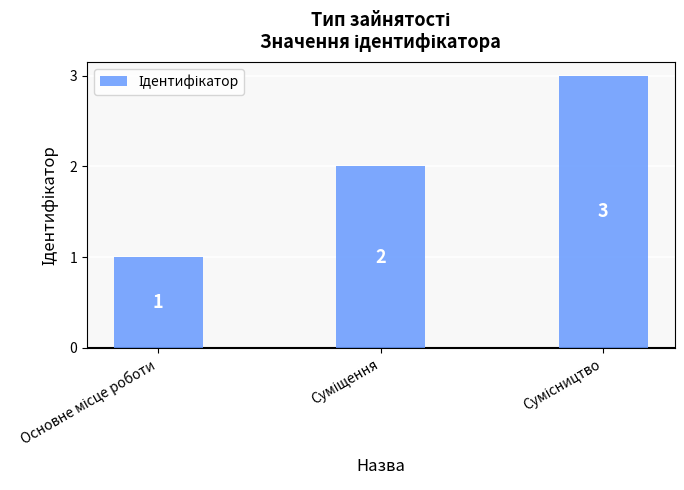

What is the value of the 1st bar from the left?

1